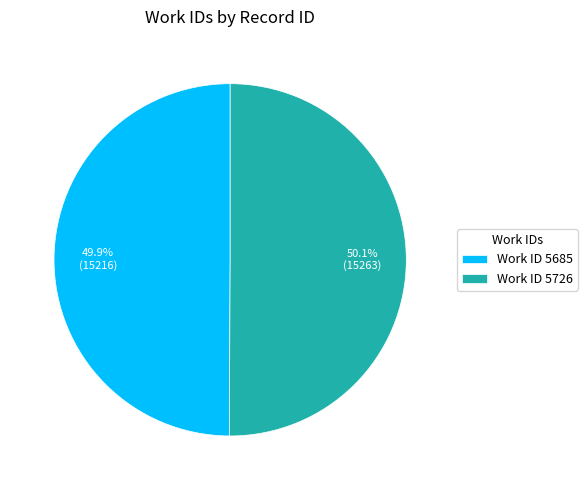

Is there any slice that represents more than half of the pie?

Yes